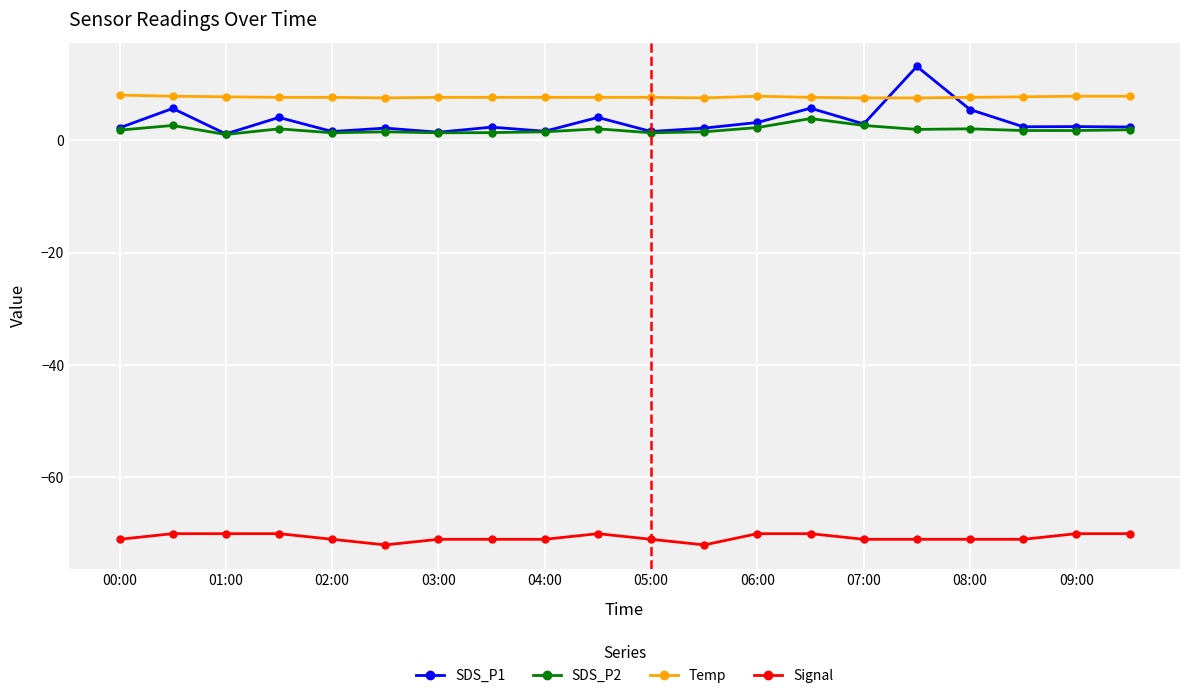

True or false: Temp and SDS_P1 intersect in this chart.

True